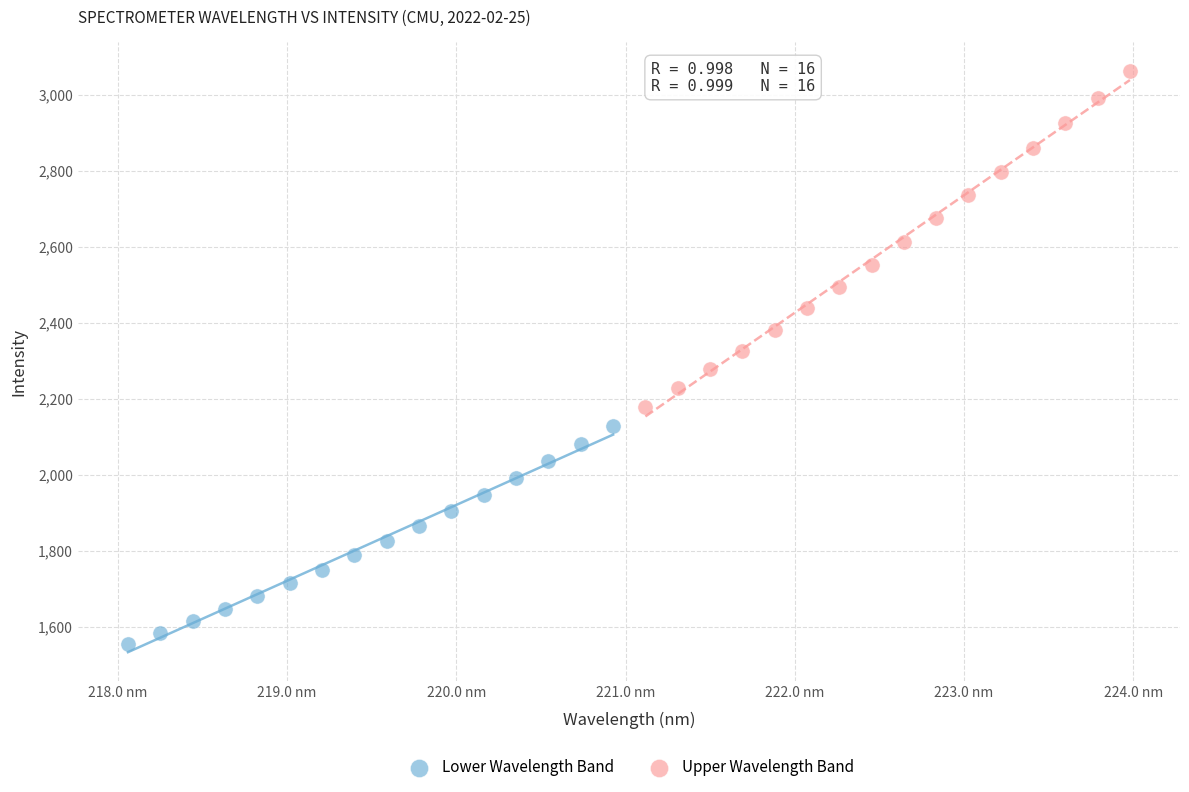

Which series has the widest spread of Y values?

Upper Wavelength Band